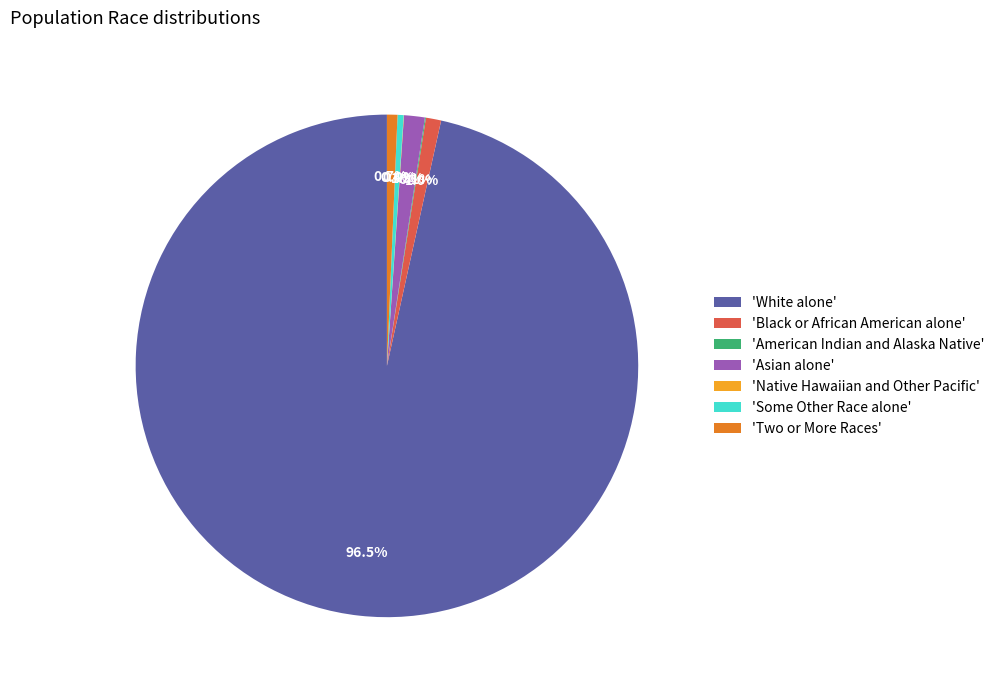

What is the largest slice in the pie chart?

'White alone'